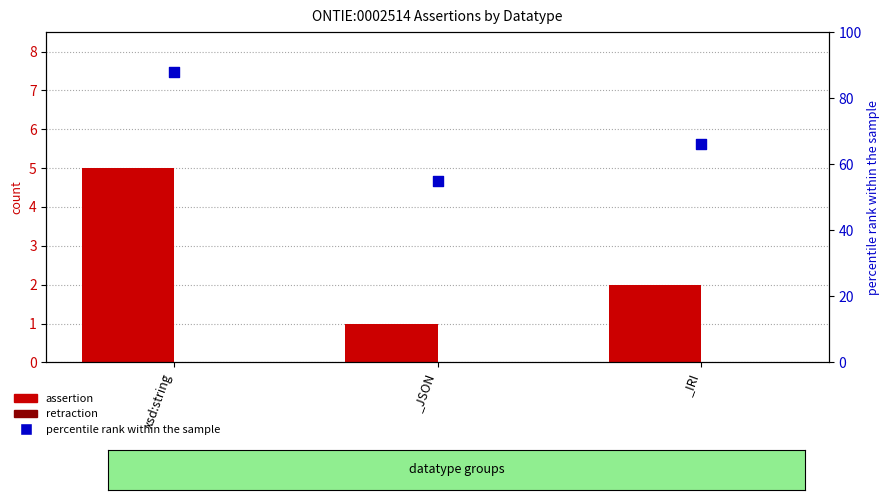

What is the total value across all series at _IRI?

68